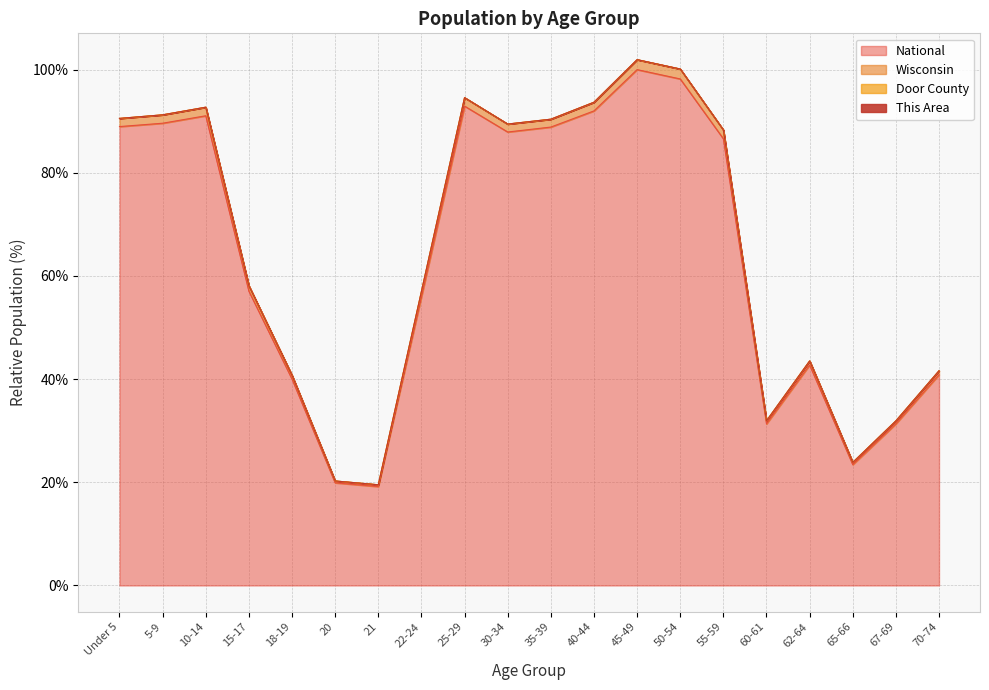

Reading left to right, what are all the values shown in this chart?

Wisconsin: 90.5	91.2	92.7	58.1	40.7	20.3	19.5	57.0	94.6	89.4	90.4	93.7	101.9	100.1	88.3	31.9	43.5	23.9	31.9	41.6
National: 89.0	89.6	91.1	57.0	40.0	19.9	19.2	56.0	92.9	87.9	88.9	92.0	100.0	98.2	86.6	31.3	42.7	23.4	31.3	40.9